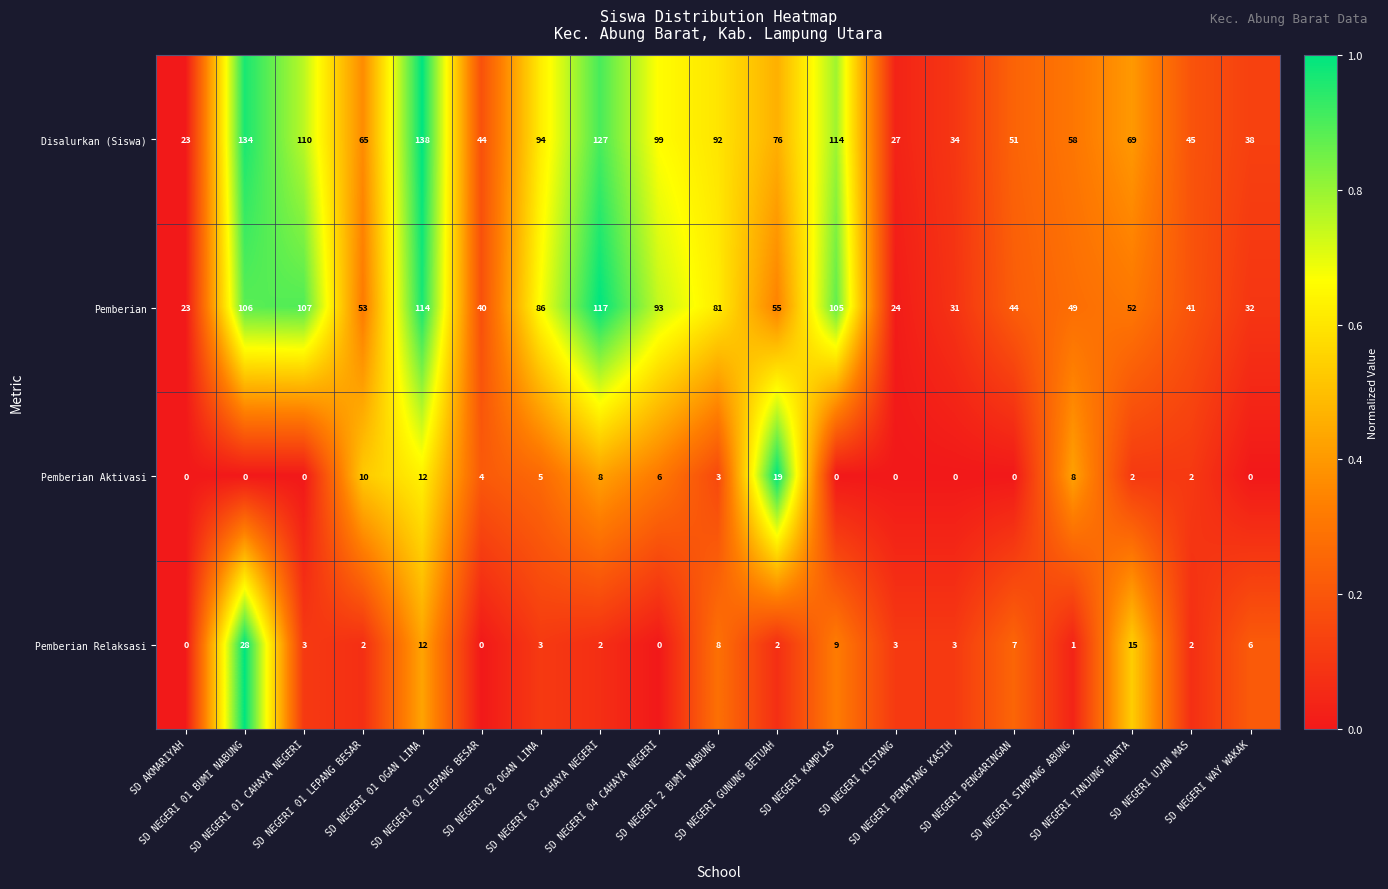

What is the difference between the highest and lowest values at SD NEGERI KAMPLAS?

114